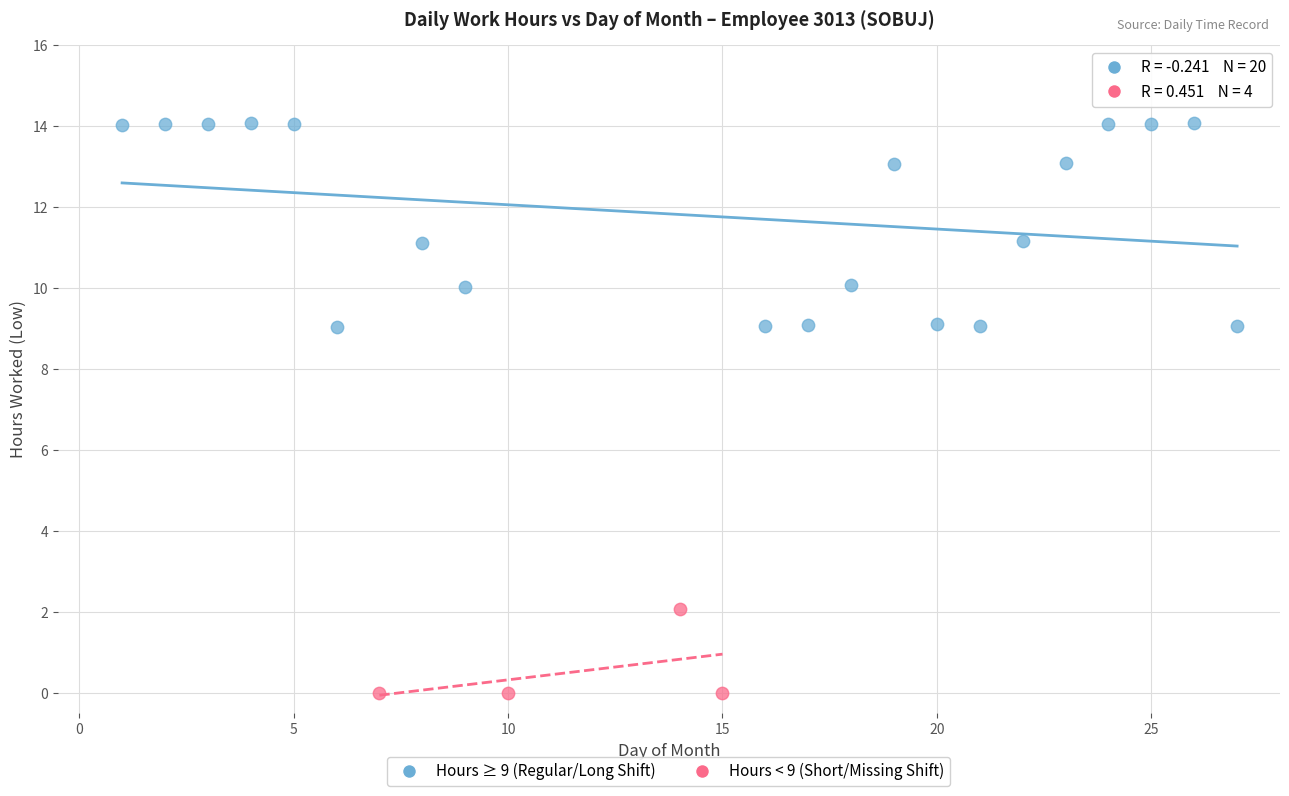

Which series has the largest Y range (max minus min)?

Hours ≥ 9 (Regular/Long Shift)